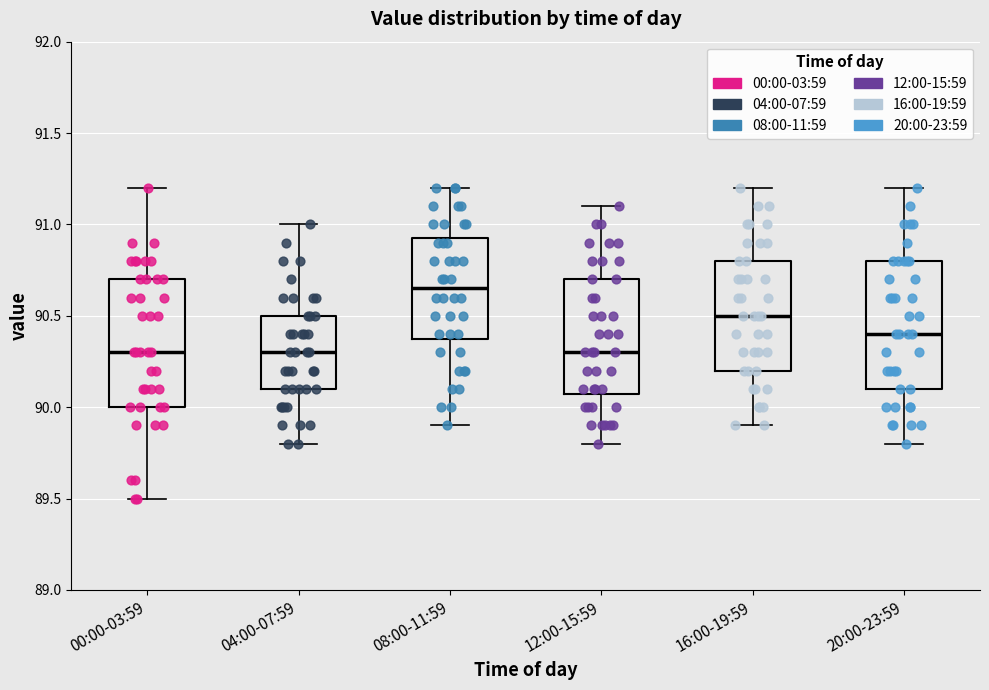

Reading left to right, transcribe this box plot: for each box, give where its median line is, the range the box spans, and where its two whiskers end, as read against the y-axis. The values are not printed on the chart, so give them approximately, as read against the axis.

00:00-03:59: median 90.30, box 90.00 to 90.70, whiskers 89.50 to 91.20
04:00-07:59: median 90.30, box 90.10 to 90.50, whiskers 89.80 to 91.00
08:00-11:59: median 90.65, box 90.40 to 90.95, whiskers 89.90 to 91.20
12:00-15:59: median 90.30, box 90.10 to 90.70, whiskers 89.80 to 91.10
16:00-19:59: median 90.50, box 90.20 to 90.80, whiskers 89.90 to 91.20
20:00-23:59: median 90.40, box 90.10 to 90.80, whiskers 89.80 to 91.20